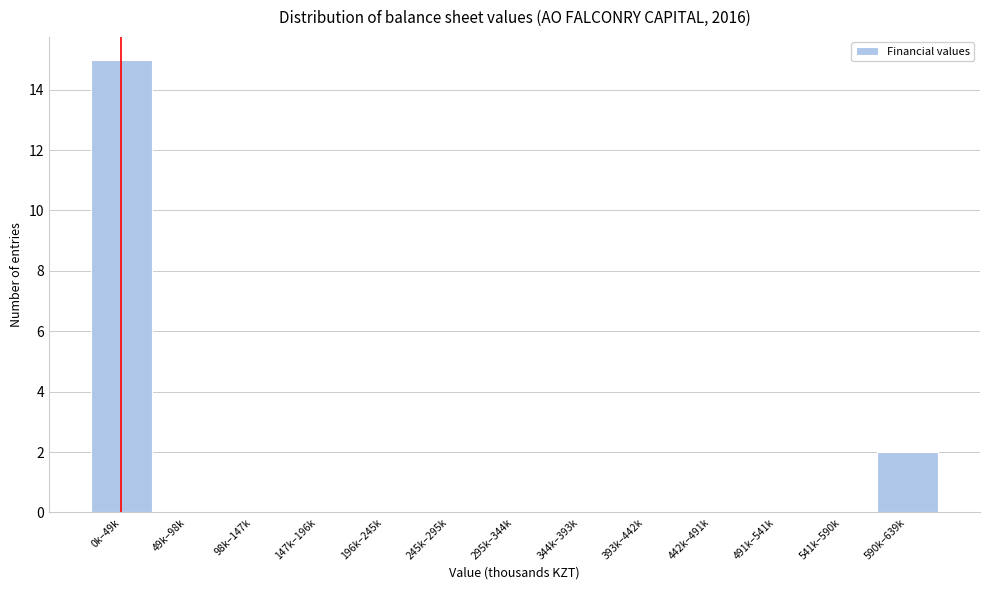

Reading left to right, transcribe all the data shown in this chart.

0k–49k=15	49k–98k=0	98k–147k=0	147k–196k=0	196k–245k=0	245k–295k=0	295k–344k=0	344k–393k=0	393k–442k=0	442k–491k=0	491k–541k=0	541k–590k=0	590k–639k=2